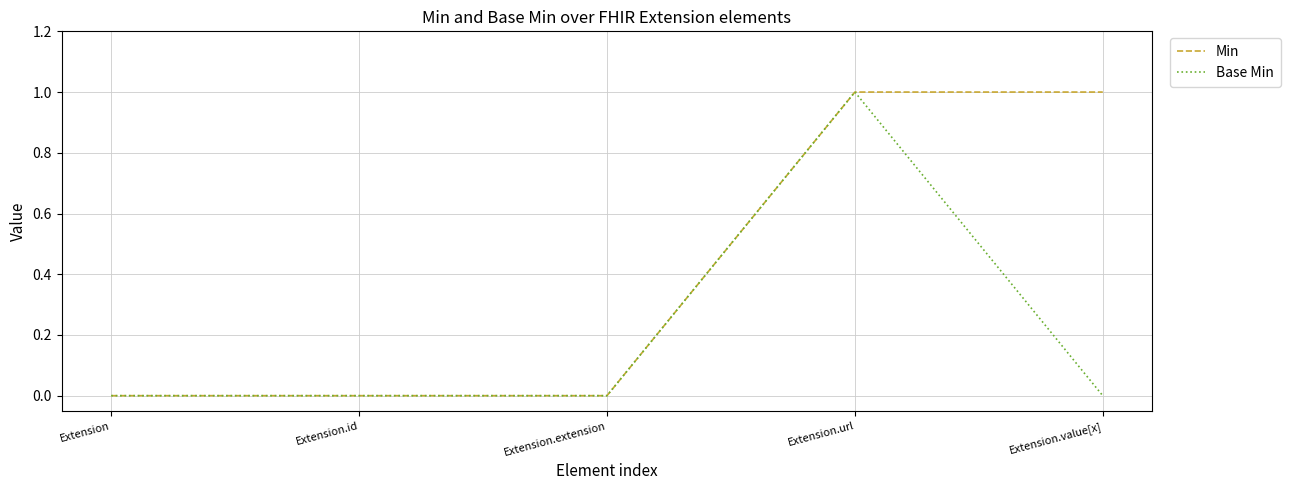

Rank the series by their average value, from highest to lowest.

Min, Base Min